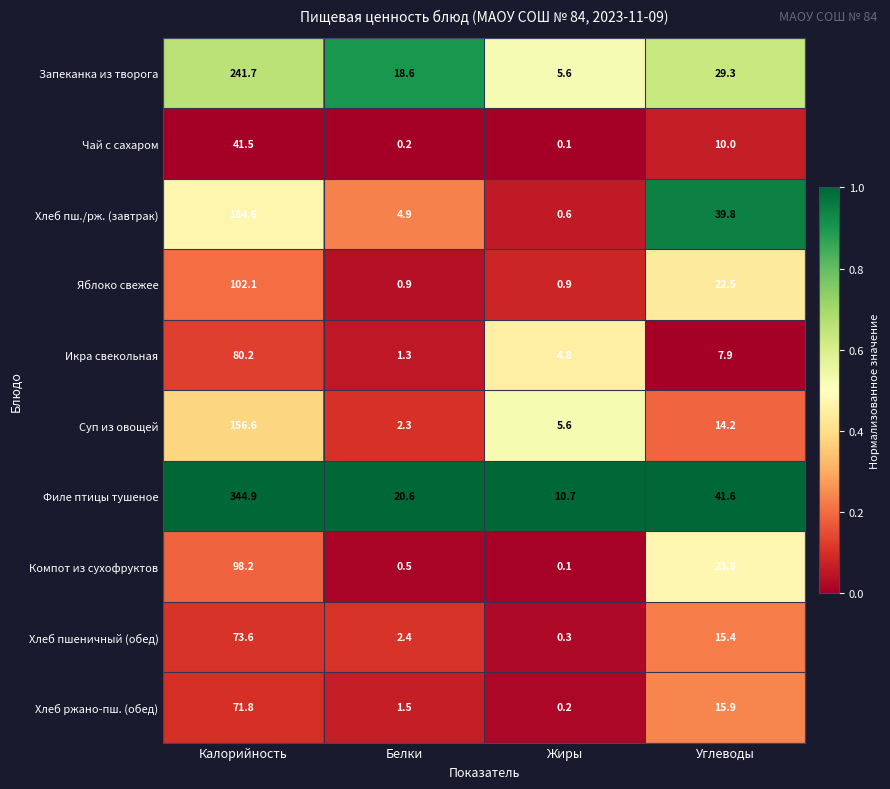

What is the difference between the maximum and minimum values in the Филе птицы тушеное series?

334.2